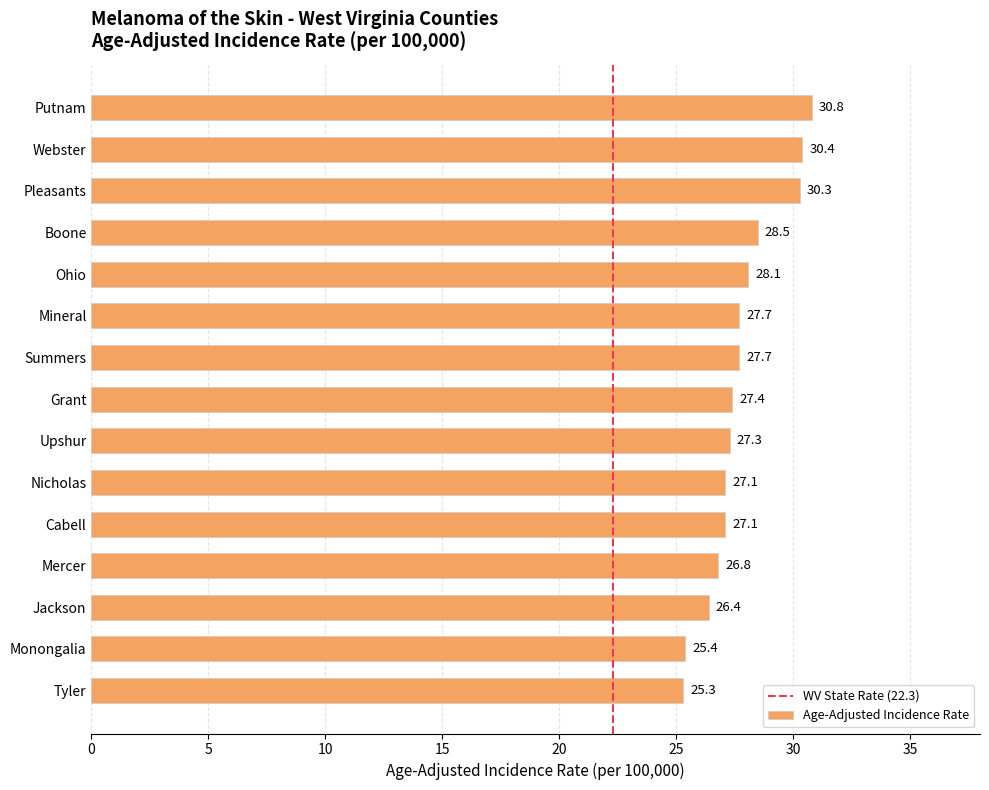

What is the label of the 5th bar from the top?

Ohio